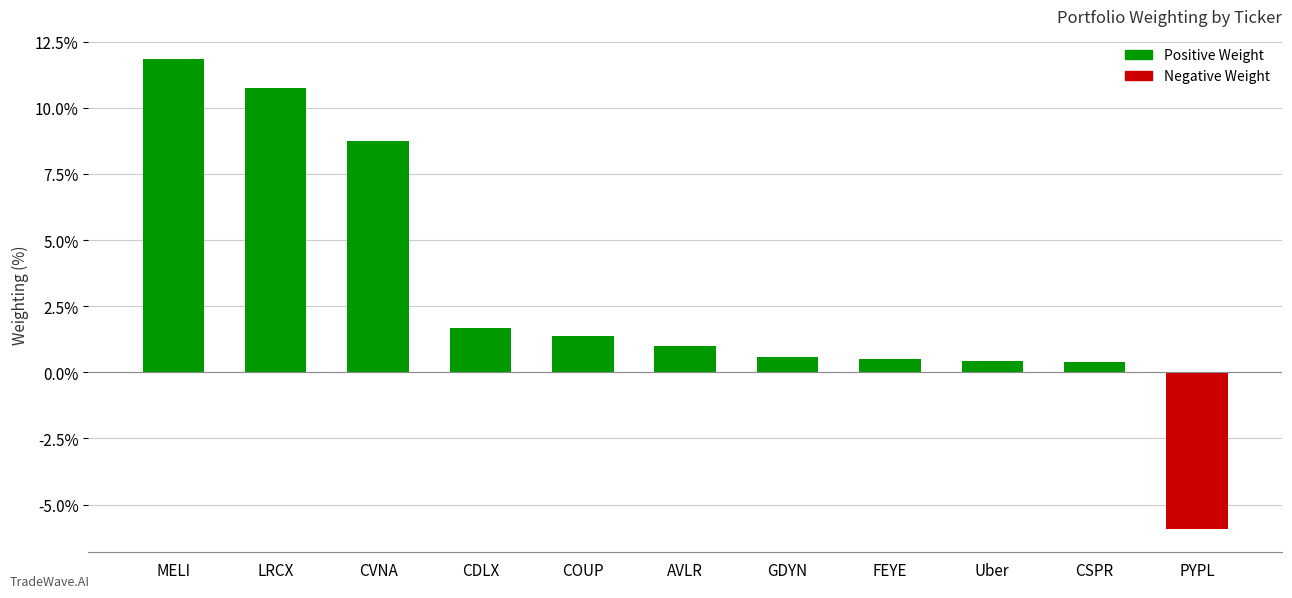

What position from the right is CSPR?

2